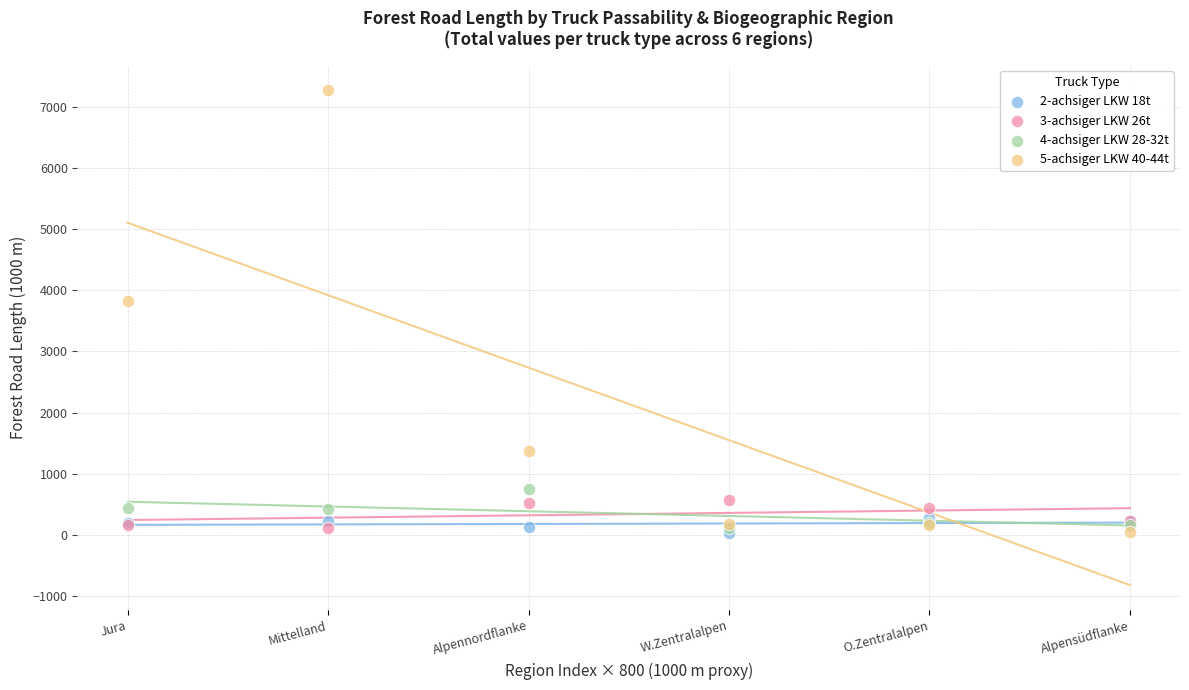

Across all series, what Y value is closest to 3657?

3821